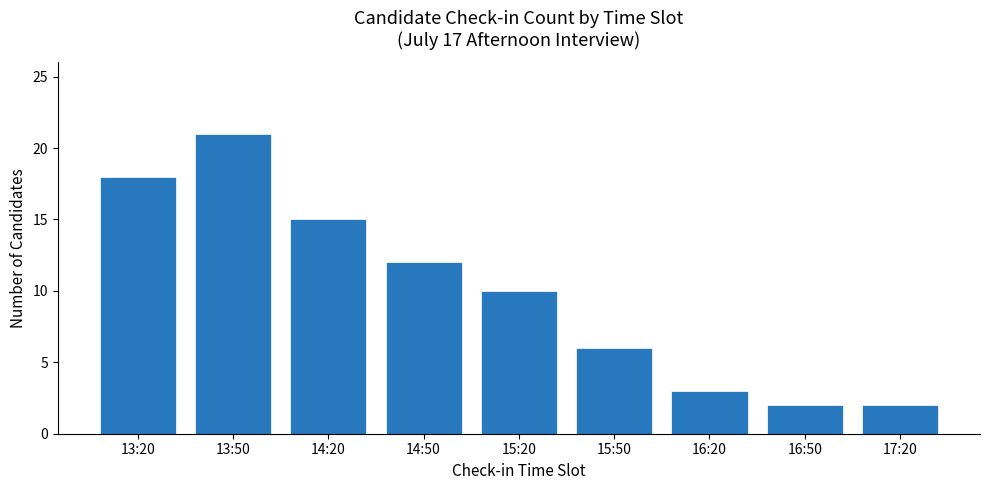

What is the ratio of the value at 16:20 to the value at 14:20?

0.2